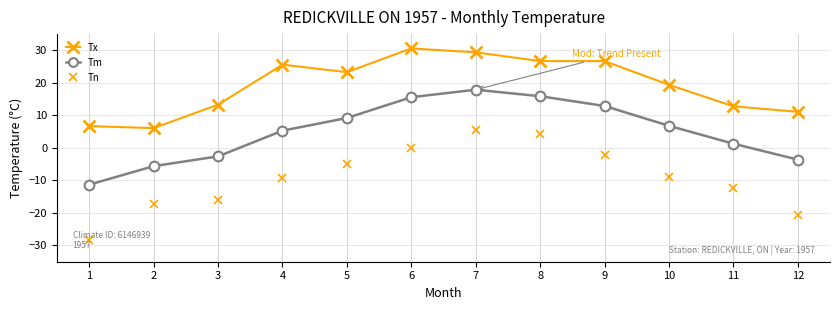

Count the number of data series in this chart.

3